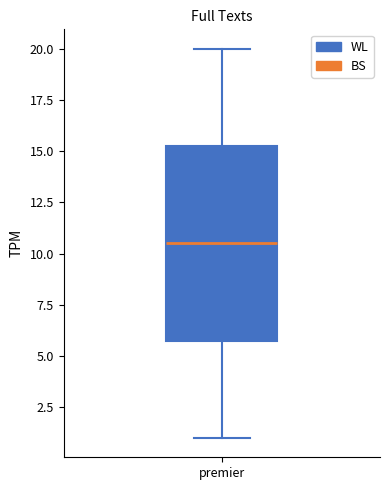

Transcribe this box plot: give where the median line is, the range the box spans, and where the two whiskers end, as read against the y-axis. The values are not printed on the chart, so give them approximately, as read against the axis.

median 10.5, box 6.0 to 15.5, whiskers 1.0 to 20.0